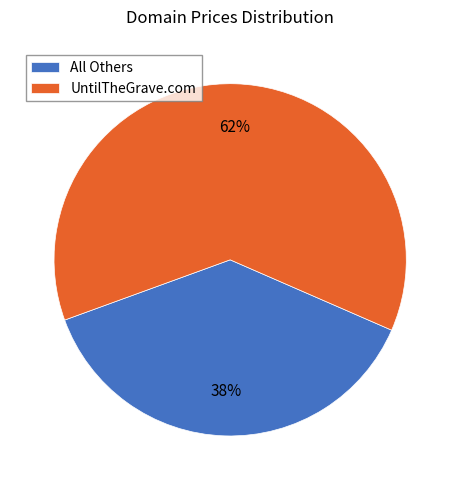

To the nearest percent, what percentage of the pie is All Others?

38%